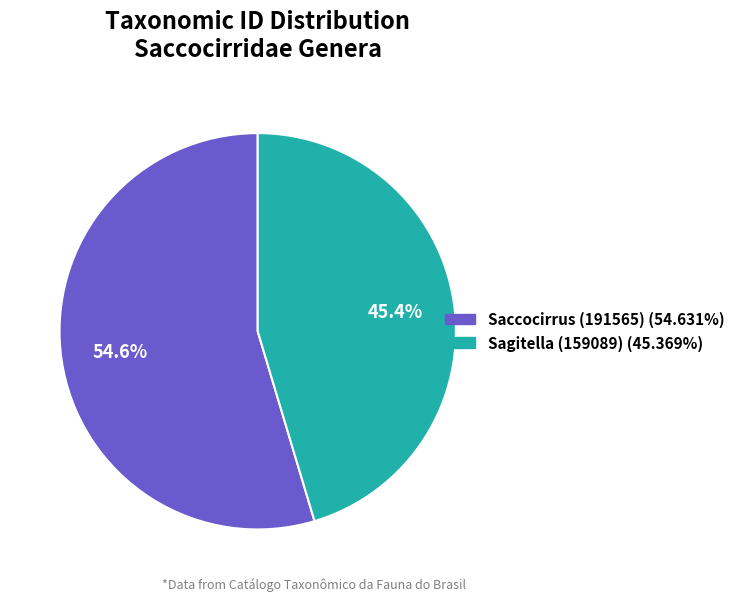

Which slice is the largest?

Saccocirrus (191565)